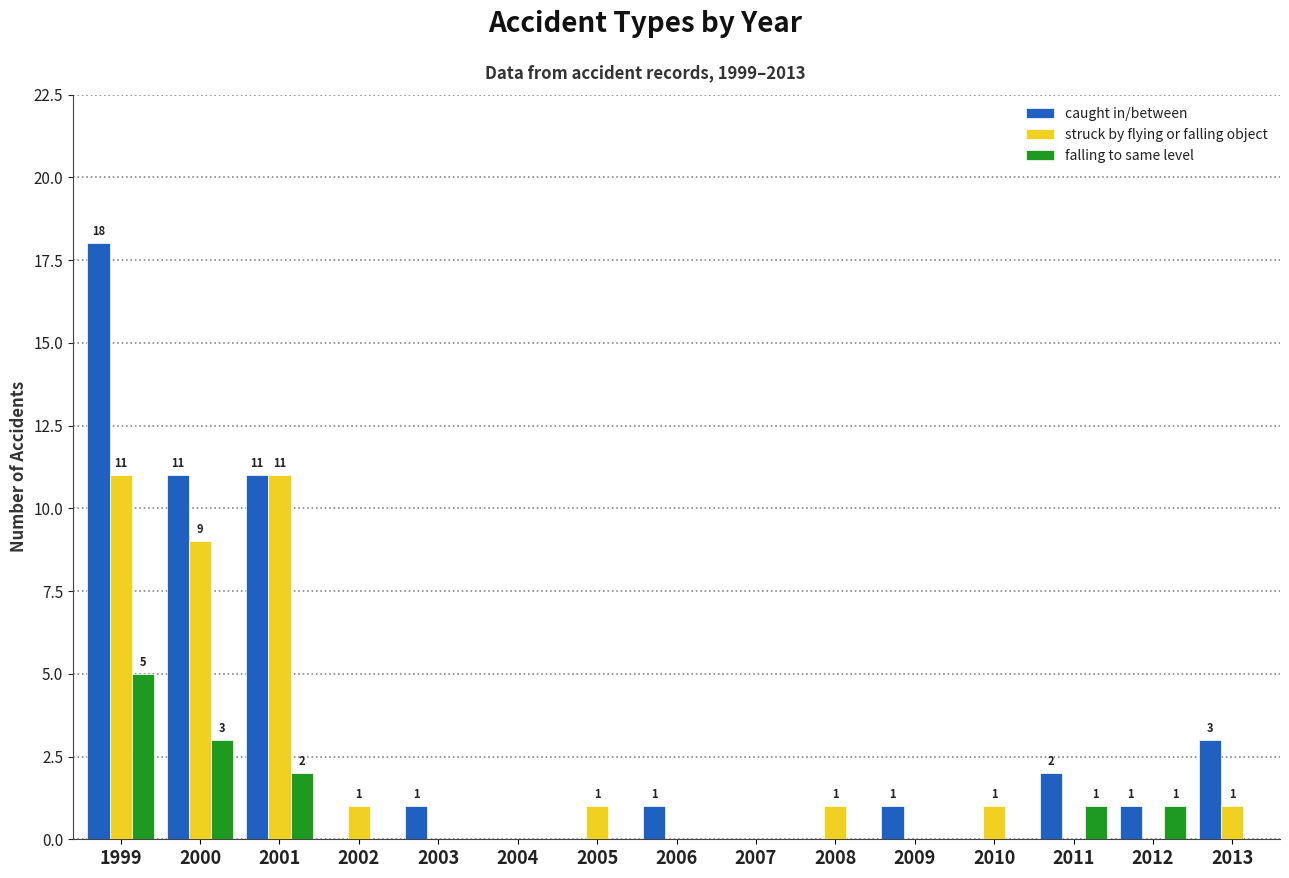

Which series has the largest total across all categories?

caught in/between